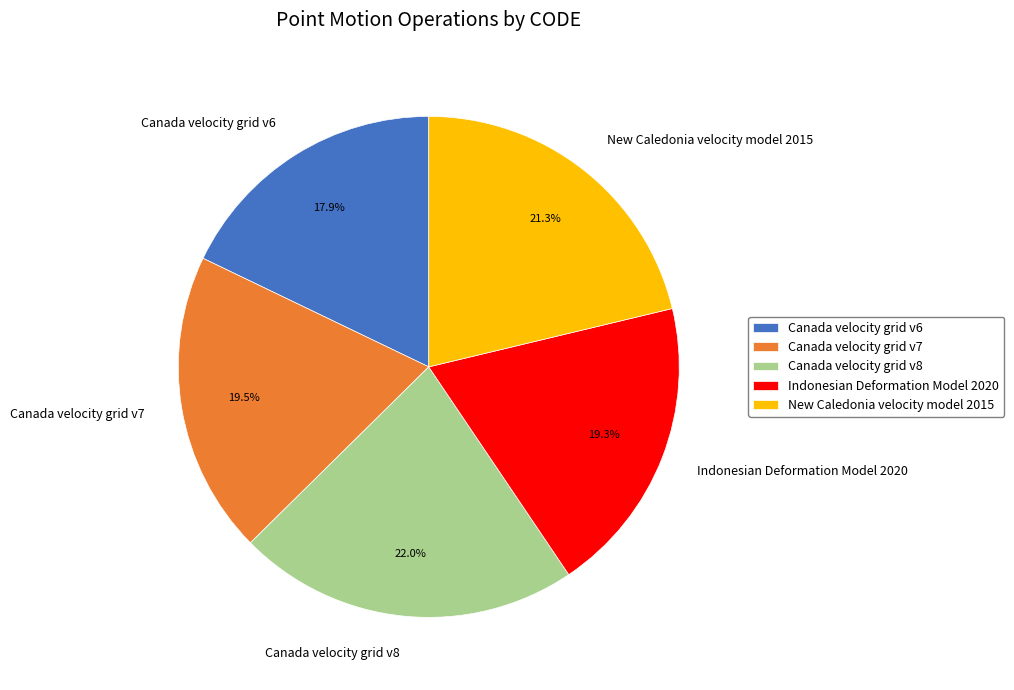

True or false: Canada velocity grid v8 accounts for 22% of the total.

True